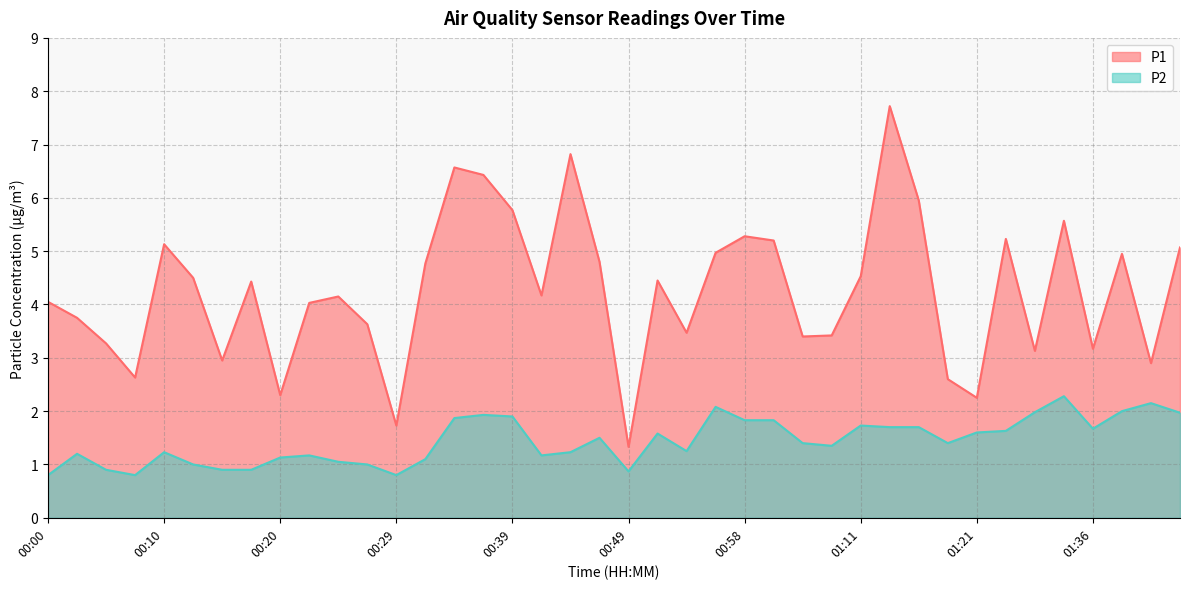

What is the smallest value displayed?

0.8